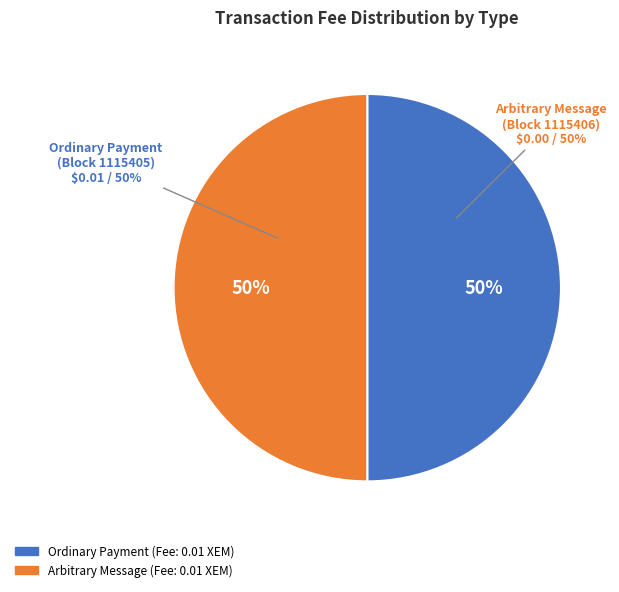

How many slices are in this pie chart?

2